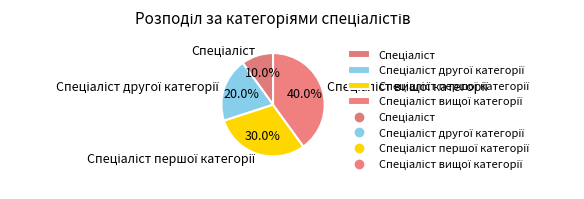

Is there any slice that represents more than half of the pie?

No